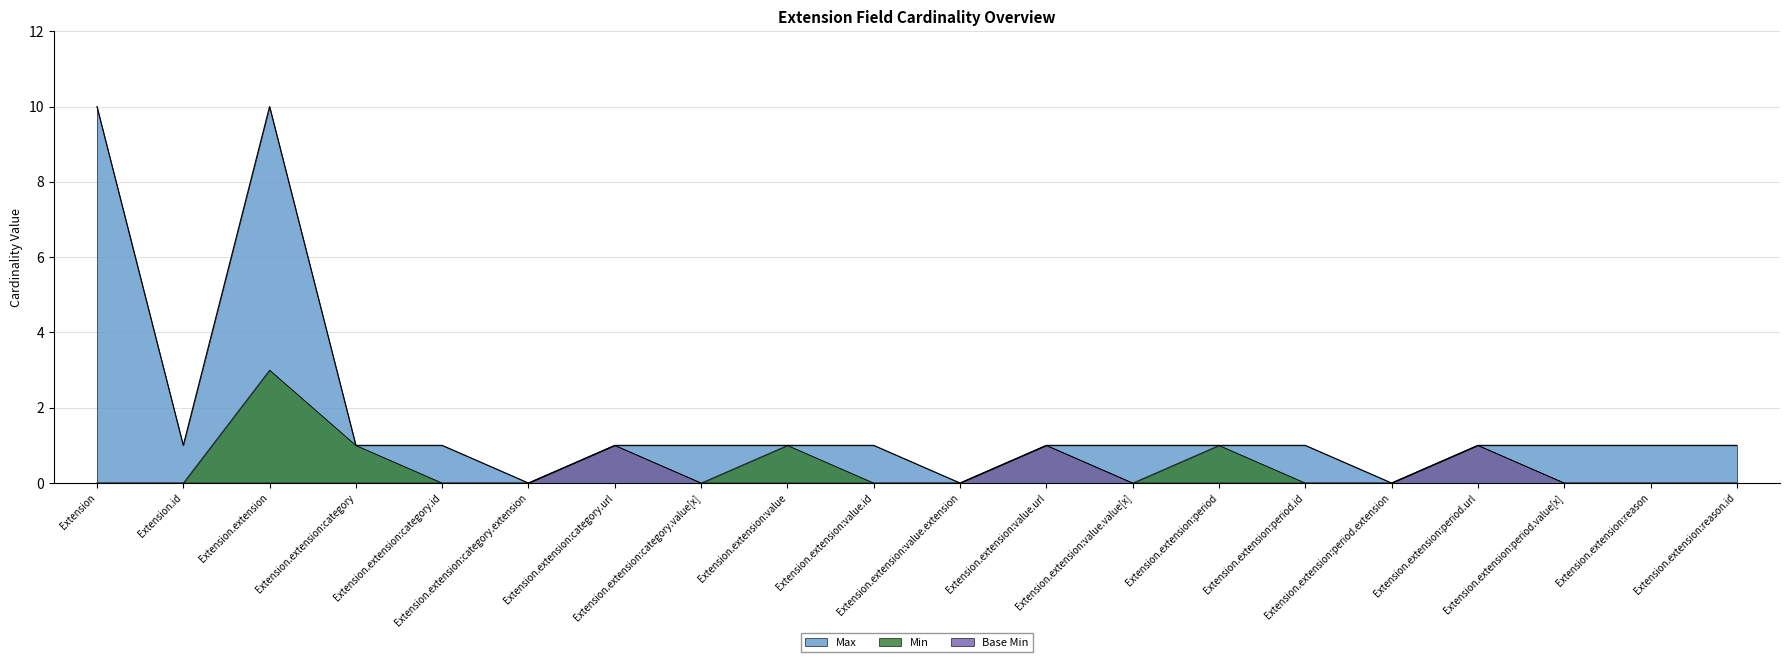

Which category has the lowest value in the Base Min series?

Extension